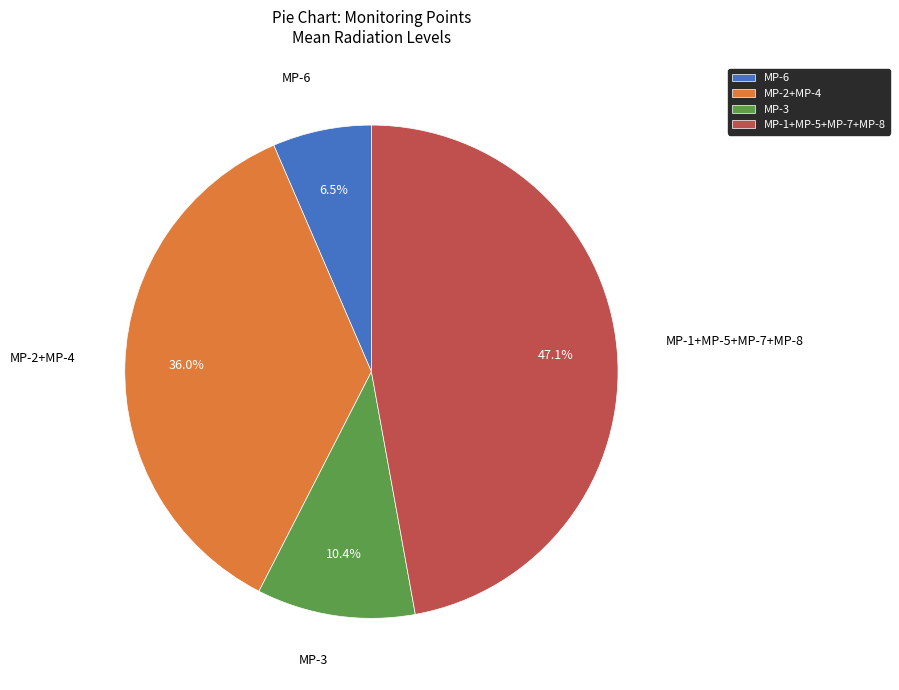

Is there a majority slice in this chart?

No